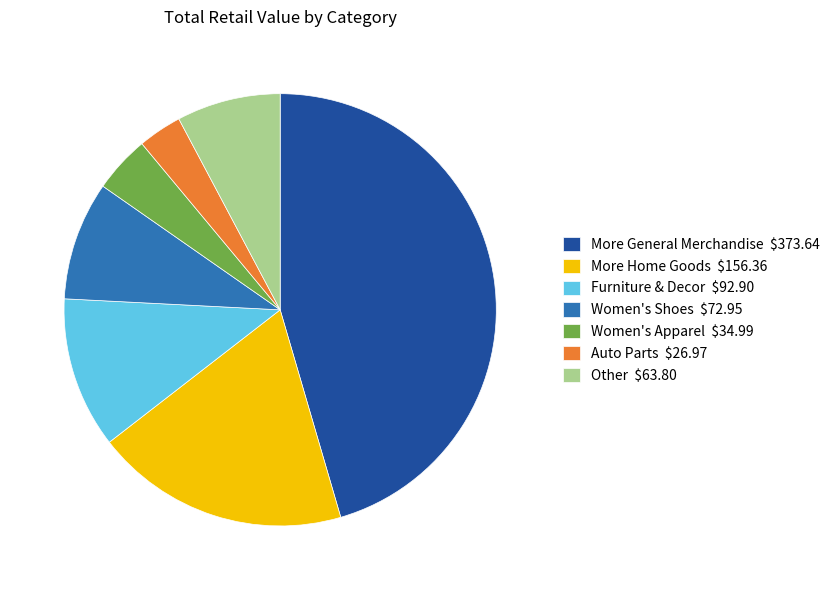

True or false: Furniture & Decor $92.90 accounts for 23% of the total.

False